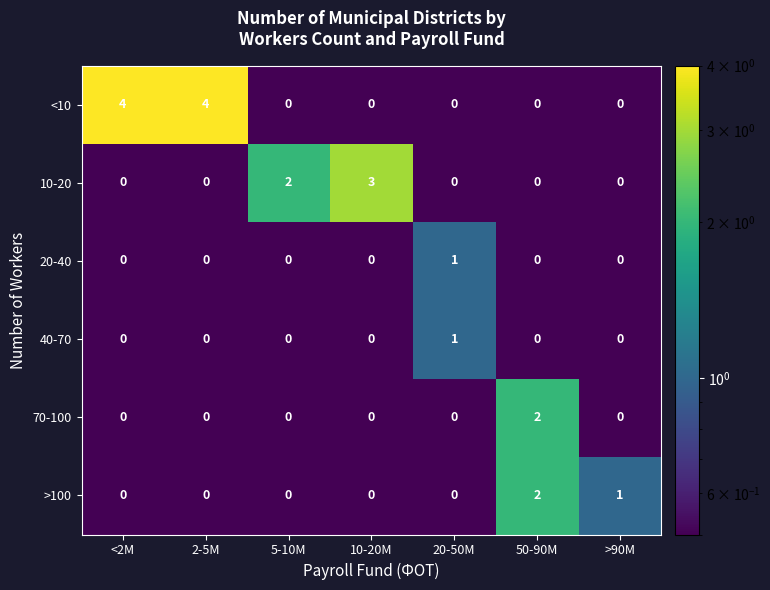

What is the sum of the >100 values at >90M and 50-90M?

3